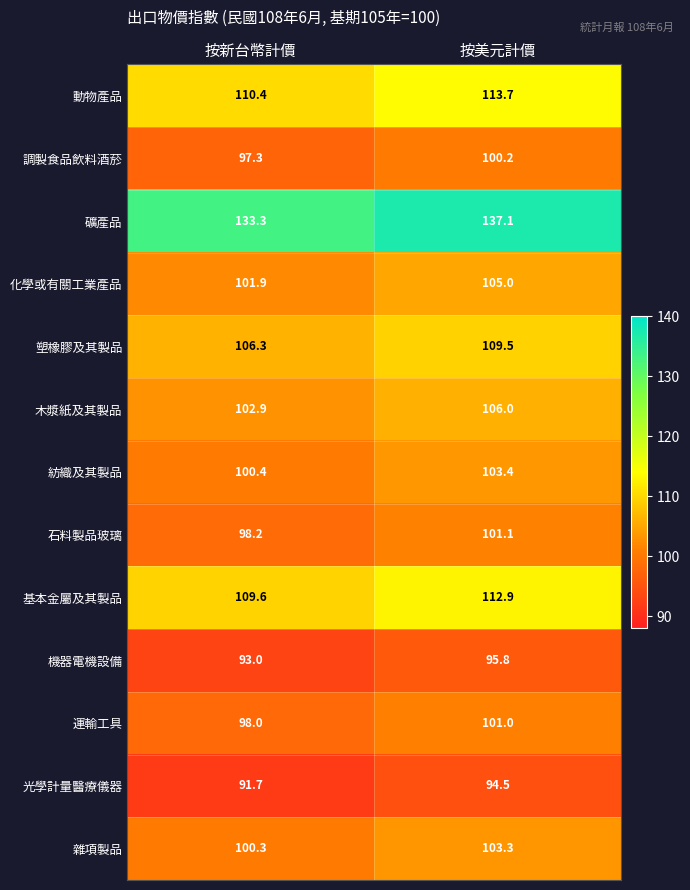

At 按美元計價, list the series in order from smallest to largest.

光學計量醫療儀器, 機器電機設備, 調製食品飲料酒菸, 運輸工具, 石料製品玻璃, 雜項製品, 紡織及其製品, 化學或有關工業產品, 木漿紙及其製品, 塑橡膠及其製品, 基本金屬及其製品, 動物產品, 礦產品